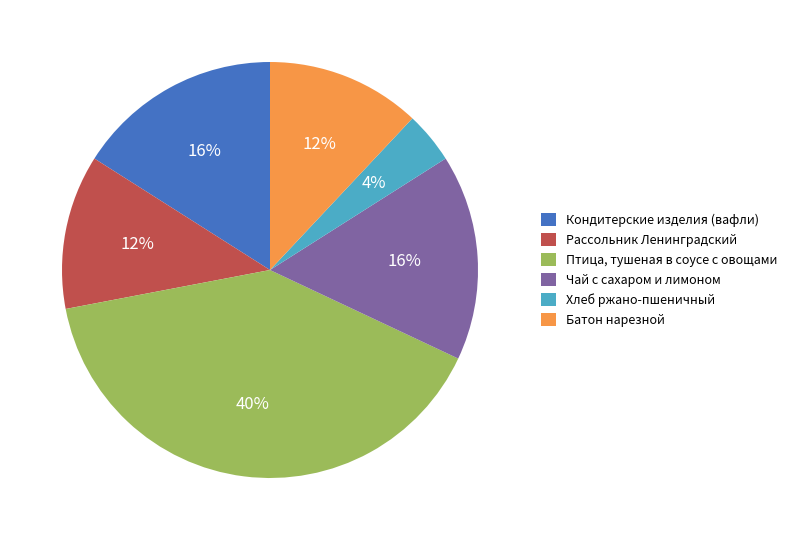

Is the sum of Хлеб ржано-пшеничный and Батон нарезной greater than half?

No